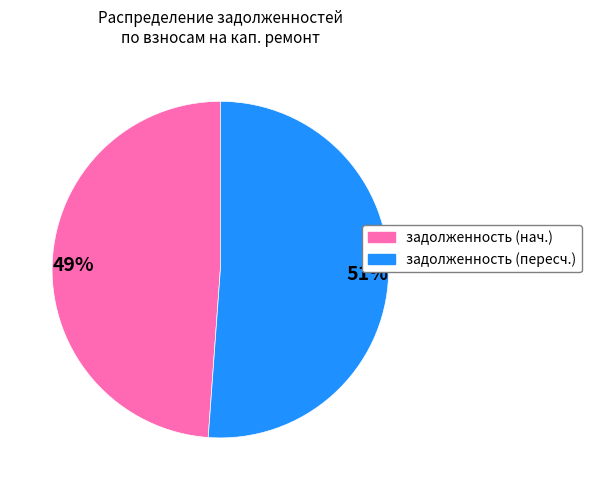

To the nearest percent, what percentage of the pie is 49%?

49%